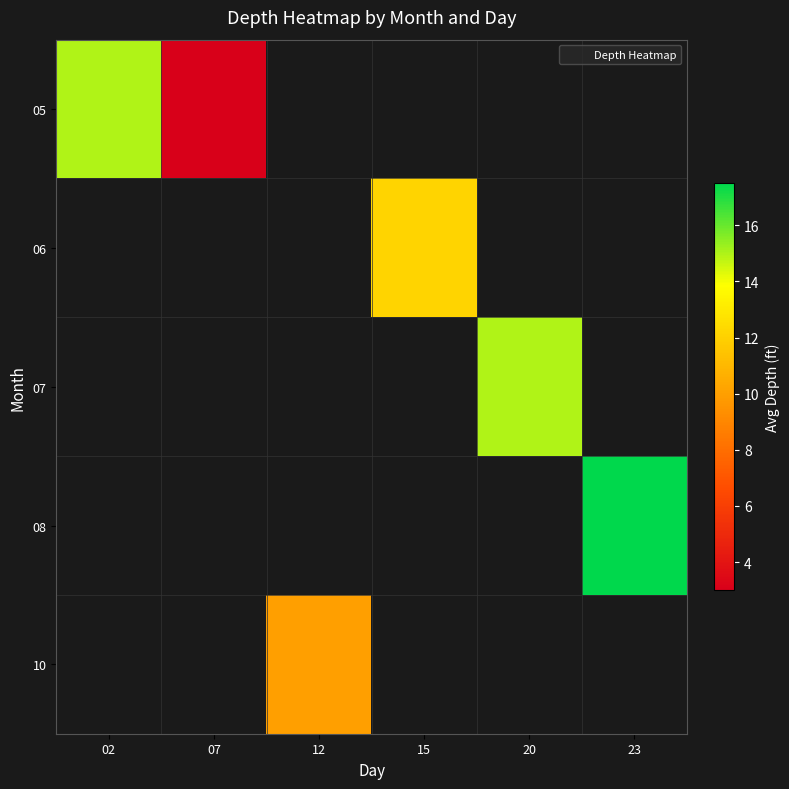

How many positive values does the 07 series have?

1